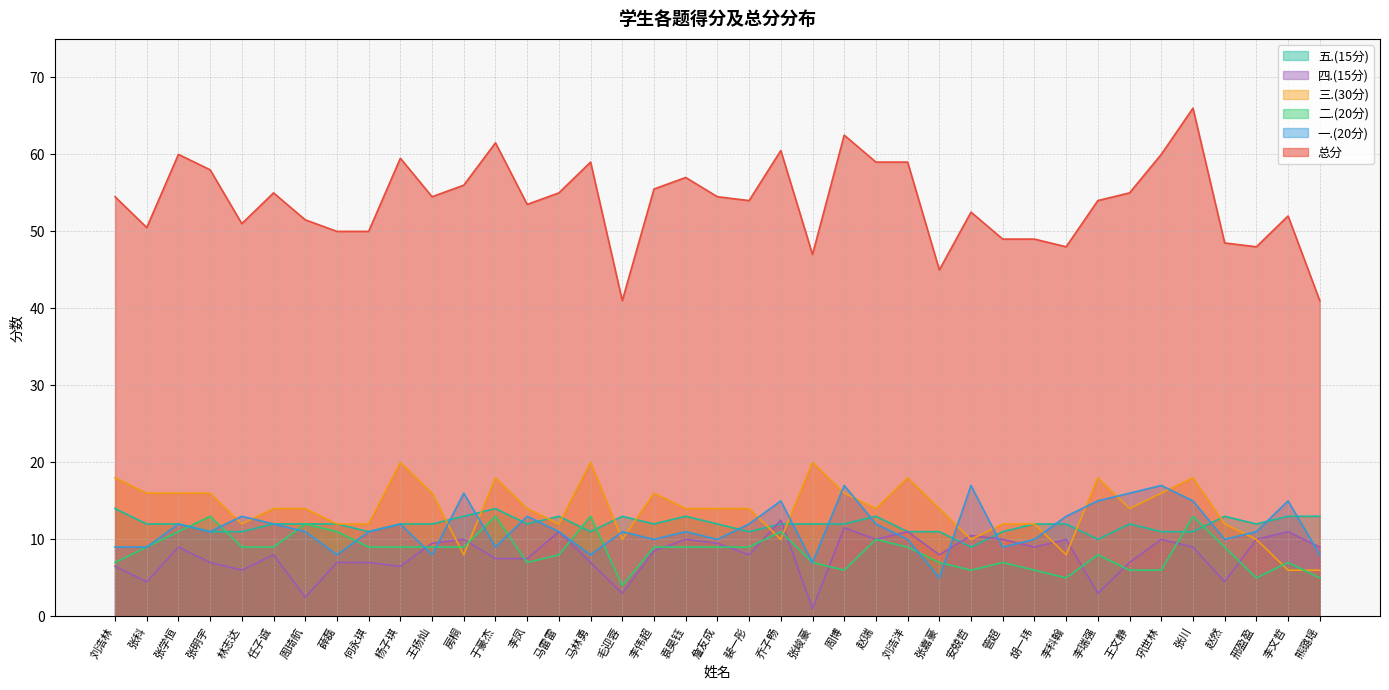

In 五.(15分), how many points are lower than both neighbors (excluding endpoints)?

8